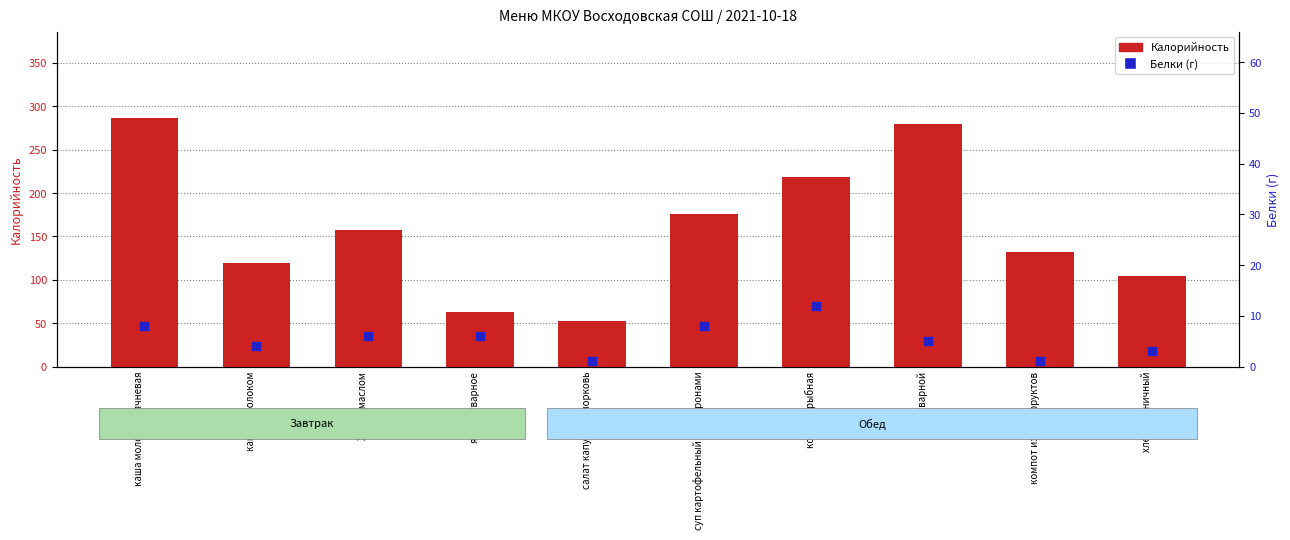

What are all the series names shown in the legend?

Калорийность, Белки (г)